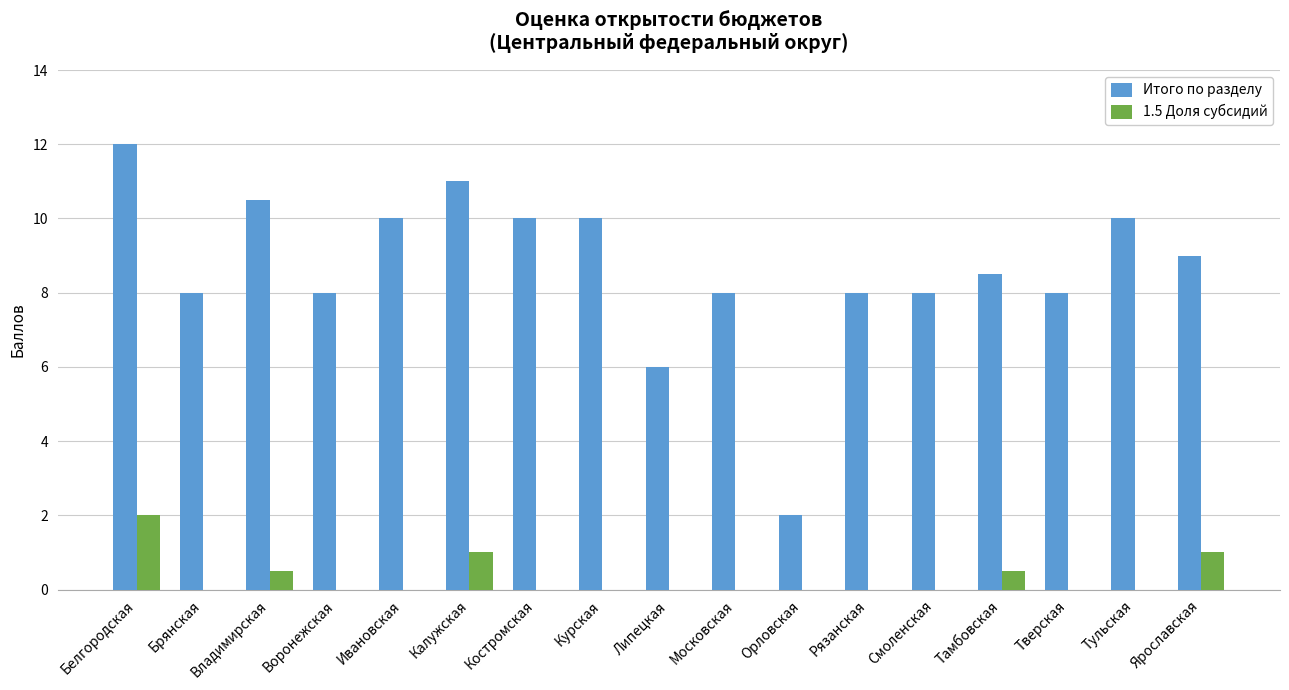

Reading left to right, extract all data points from this chart.

Итого по разделу: 12.0	8.0	10.5	8.0	10.0	11.0	10.0	10.0	6.0	8.0	2.0	8.0	8.0	8.5	8.0	10.0	9.0
1.5 Доля субсидий: 2.0	0.0	0.5	0.0	0.0	1.0	0.0	0.0	0.0	0.0	0.0	0.0	0.0	0.5	0.0	0.0	1.0